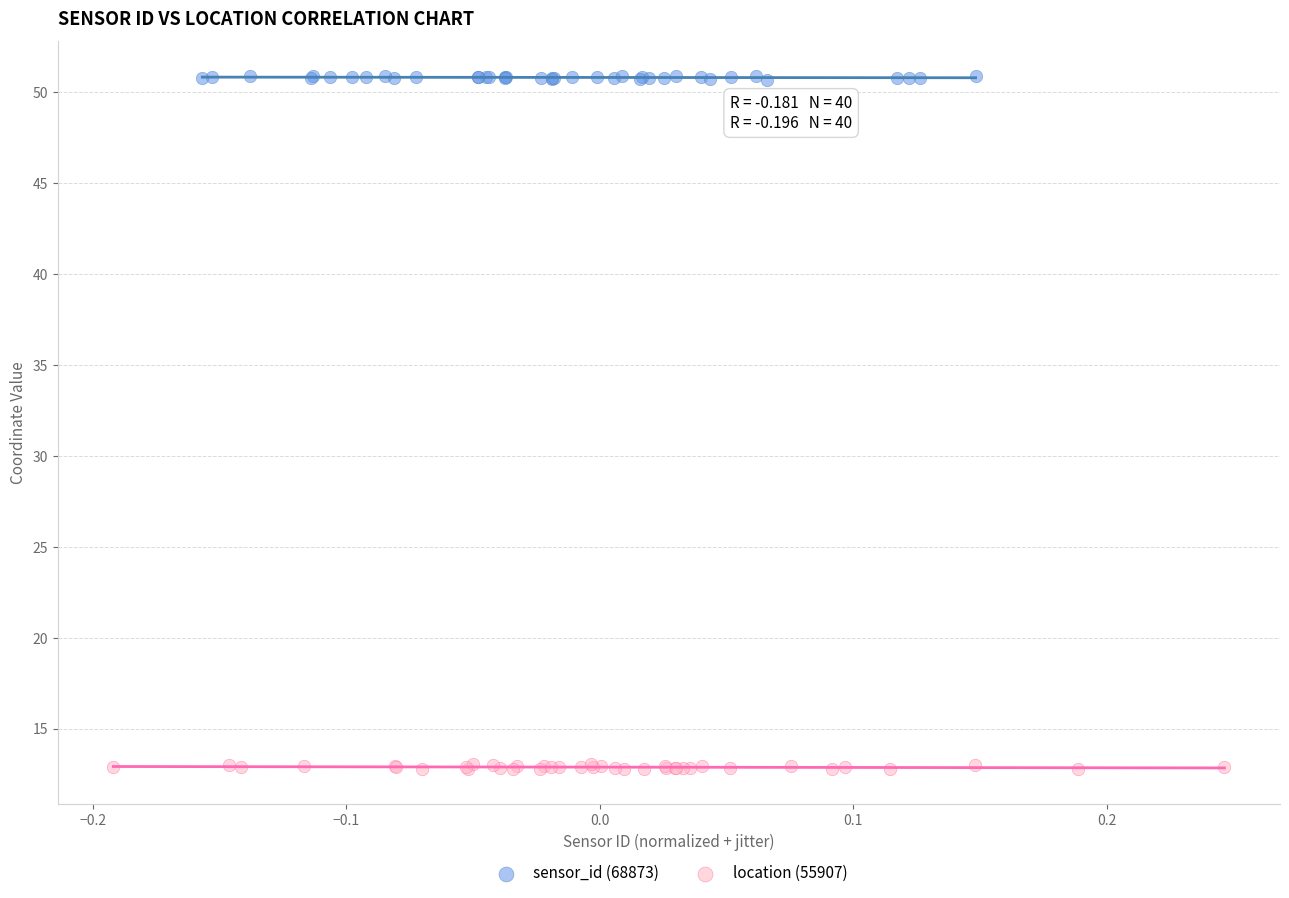

Which series reaches the minimum Y coordinate?

location (55907)